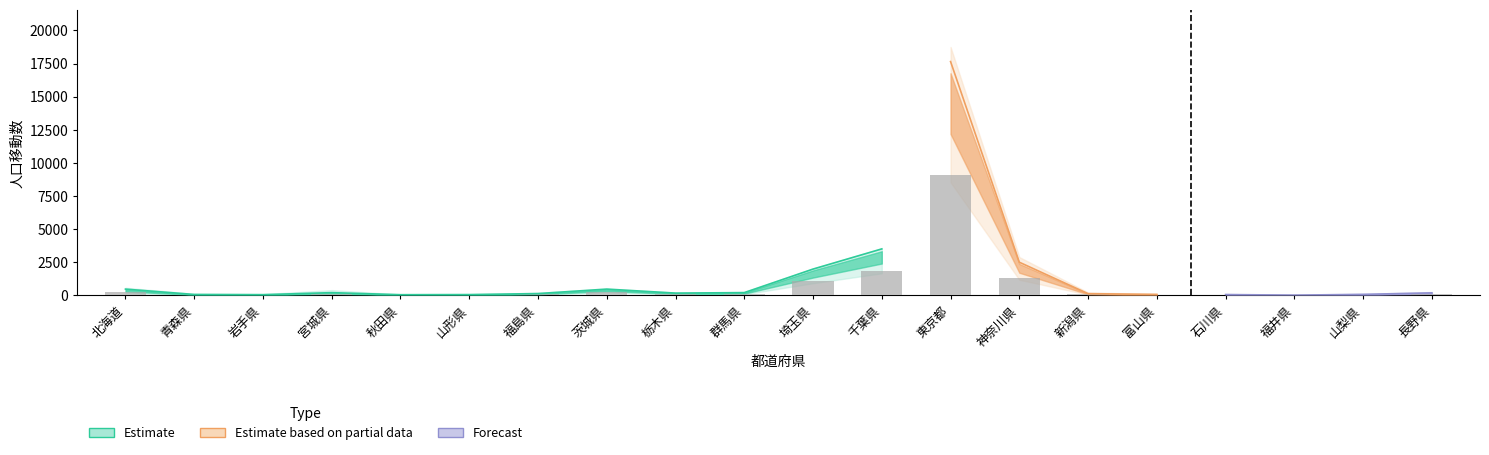

Rank the categories by 転出男 value from lowest to highest.

福井県, 秋田県, 山形県, 青森県, 富山県, 石川県, 岩手県, 山梨県, 新潟県, 福島県, 栃木県, 長野県, 群馬県, 宮城県, 茨城県, 北海道, 埼玉県, 神奈川県, 千葉県, 東京都